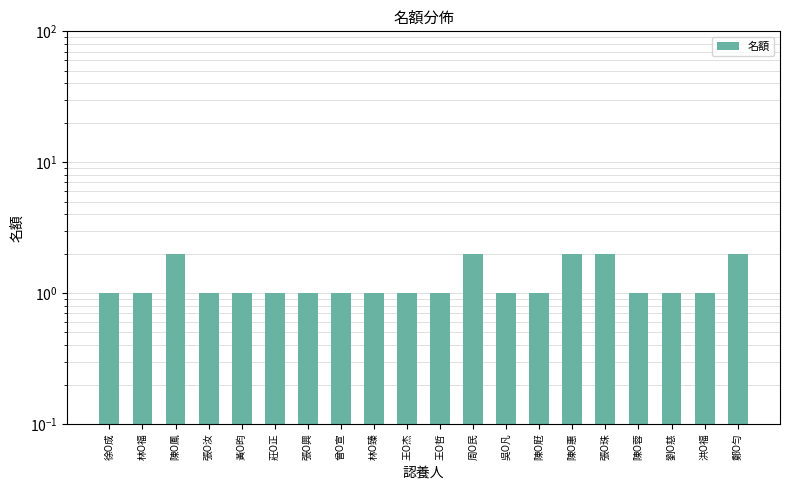

Which label corresponds to the smallest value in the chart?

徐O成